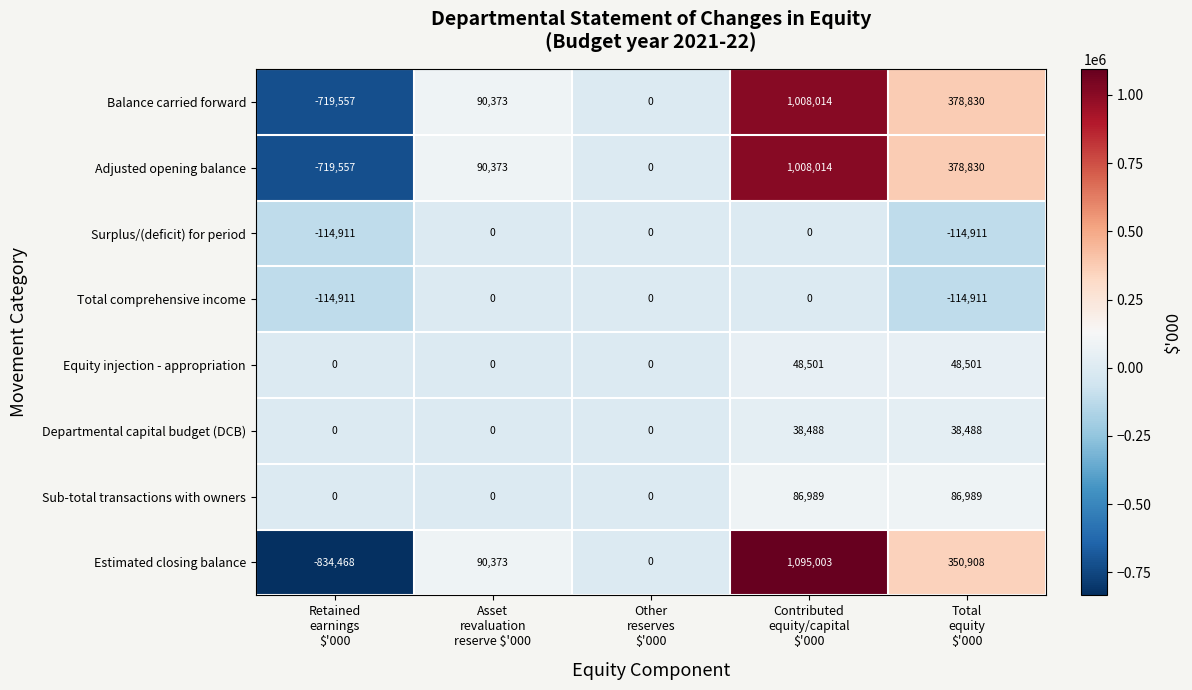

At how many categories does at least one series exceed 858776?

1